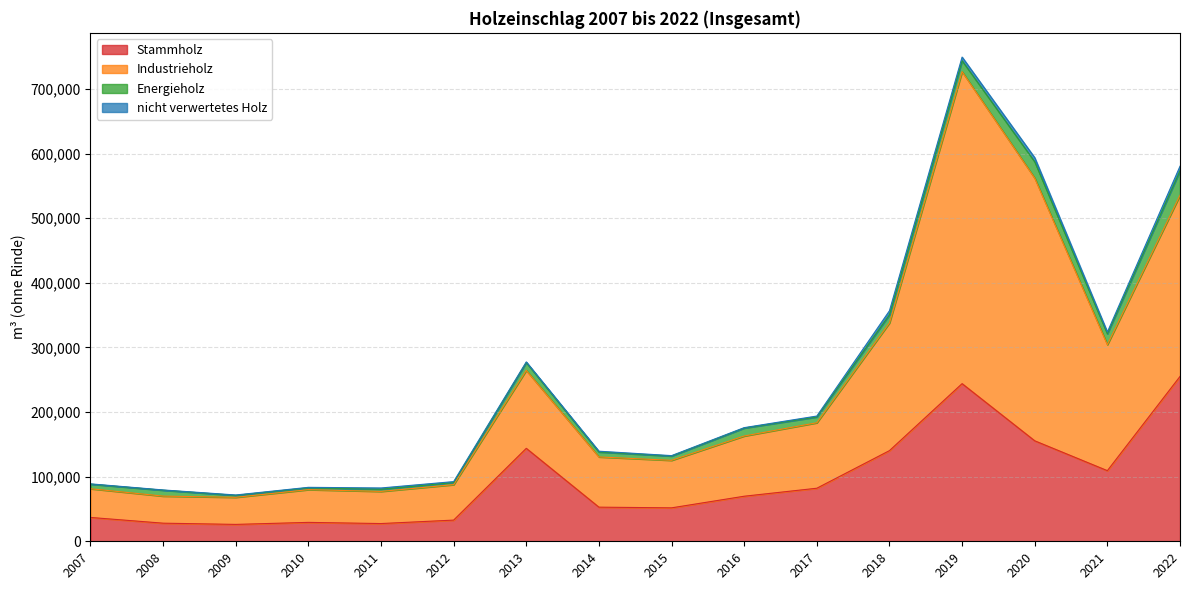

How many lines are shown in the chart?

4